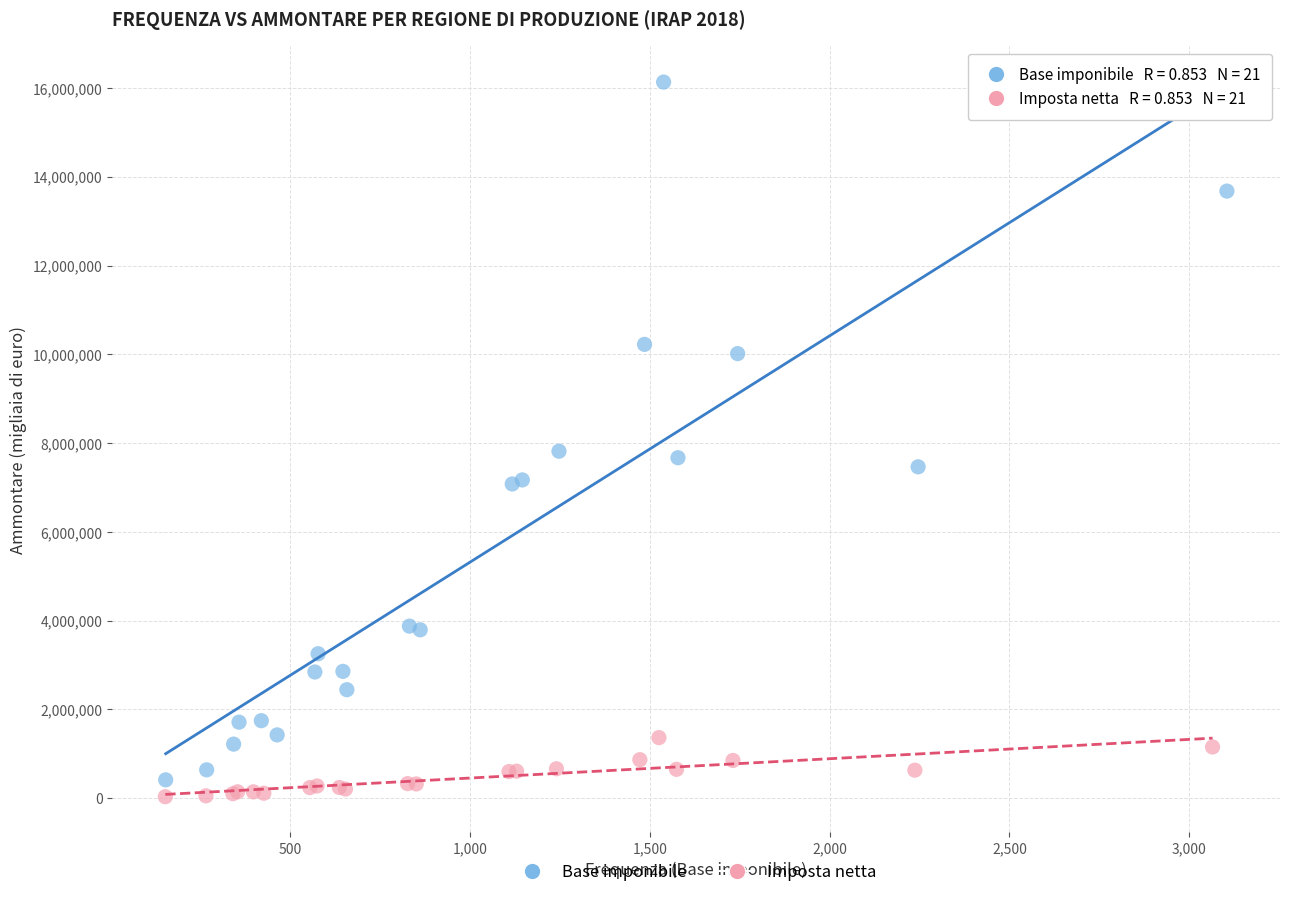

What are all the series names shown in the legend?

Base imponibile, Imposta netta